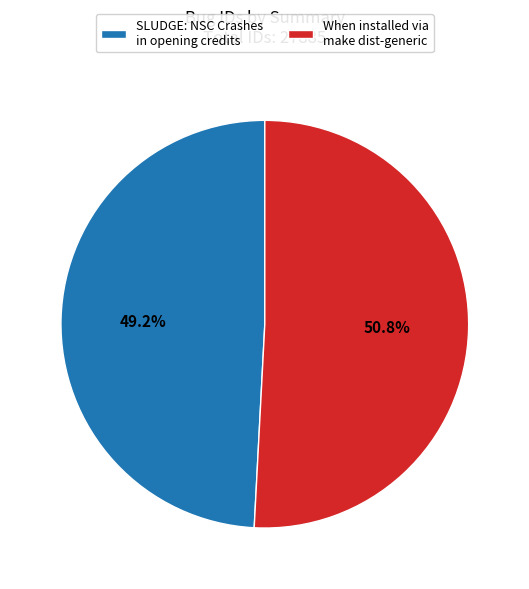

Count the number of slices in the pie.

2